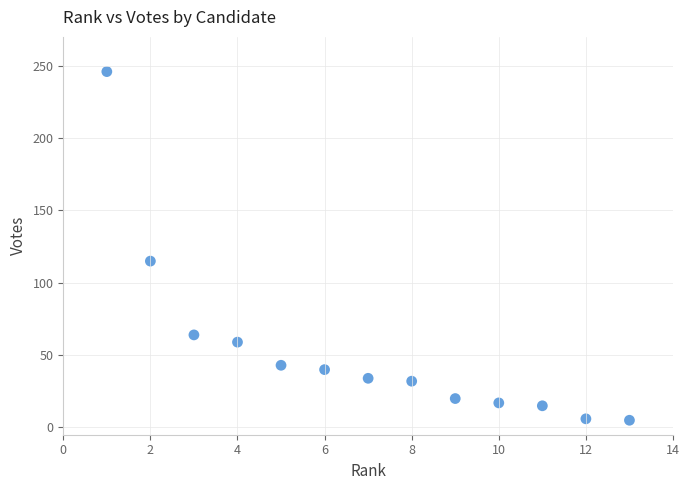

What Y value in the scatter plot is closest to 125?

115